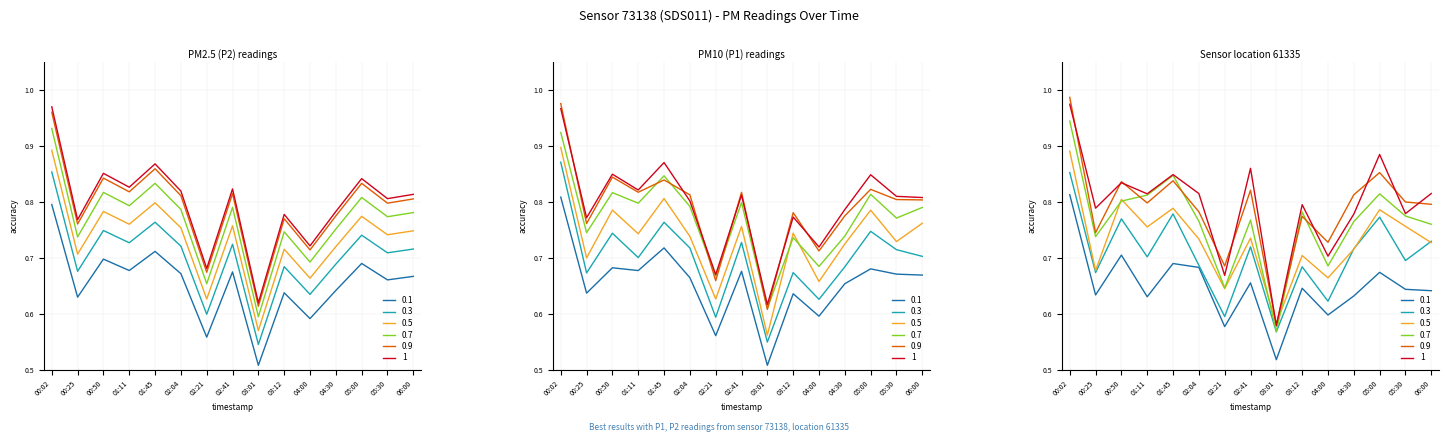

What position from the left is 03:12?

10